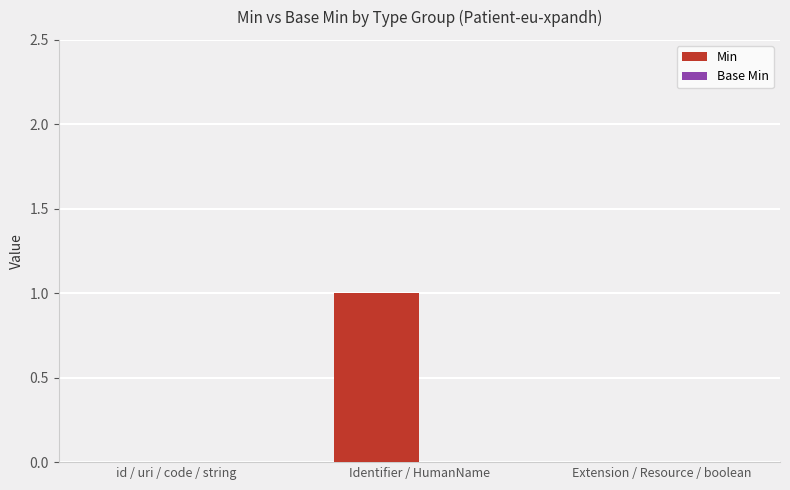

Between id / uri / code / string and Identifier / HumanName, which is larger?

Identifier / HumanName